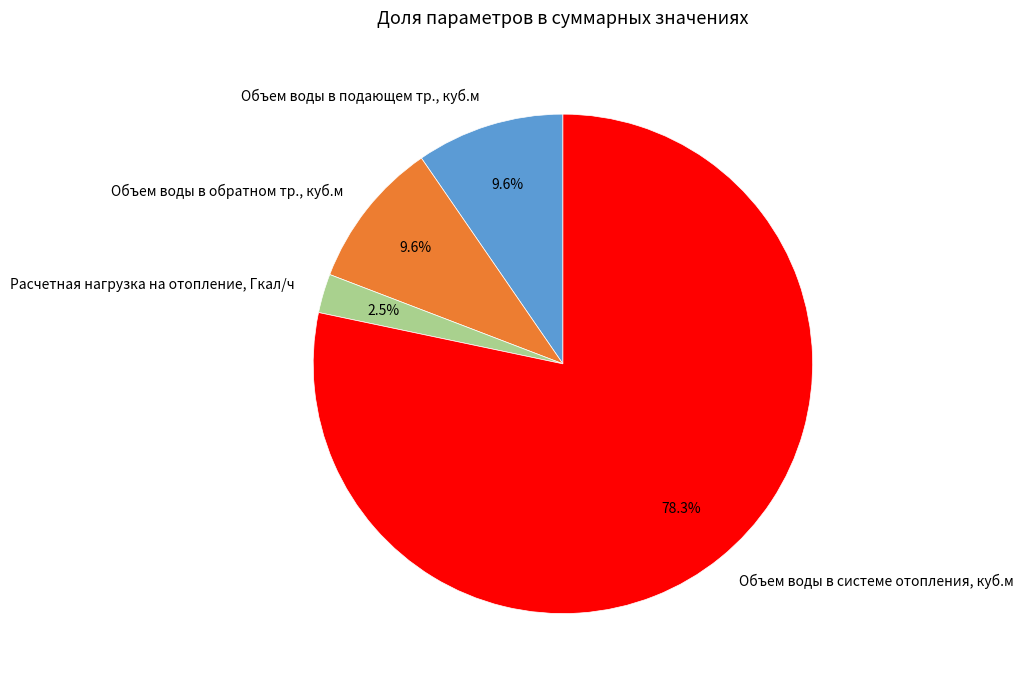

How many segments does this pie chart have?

4